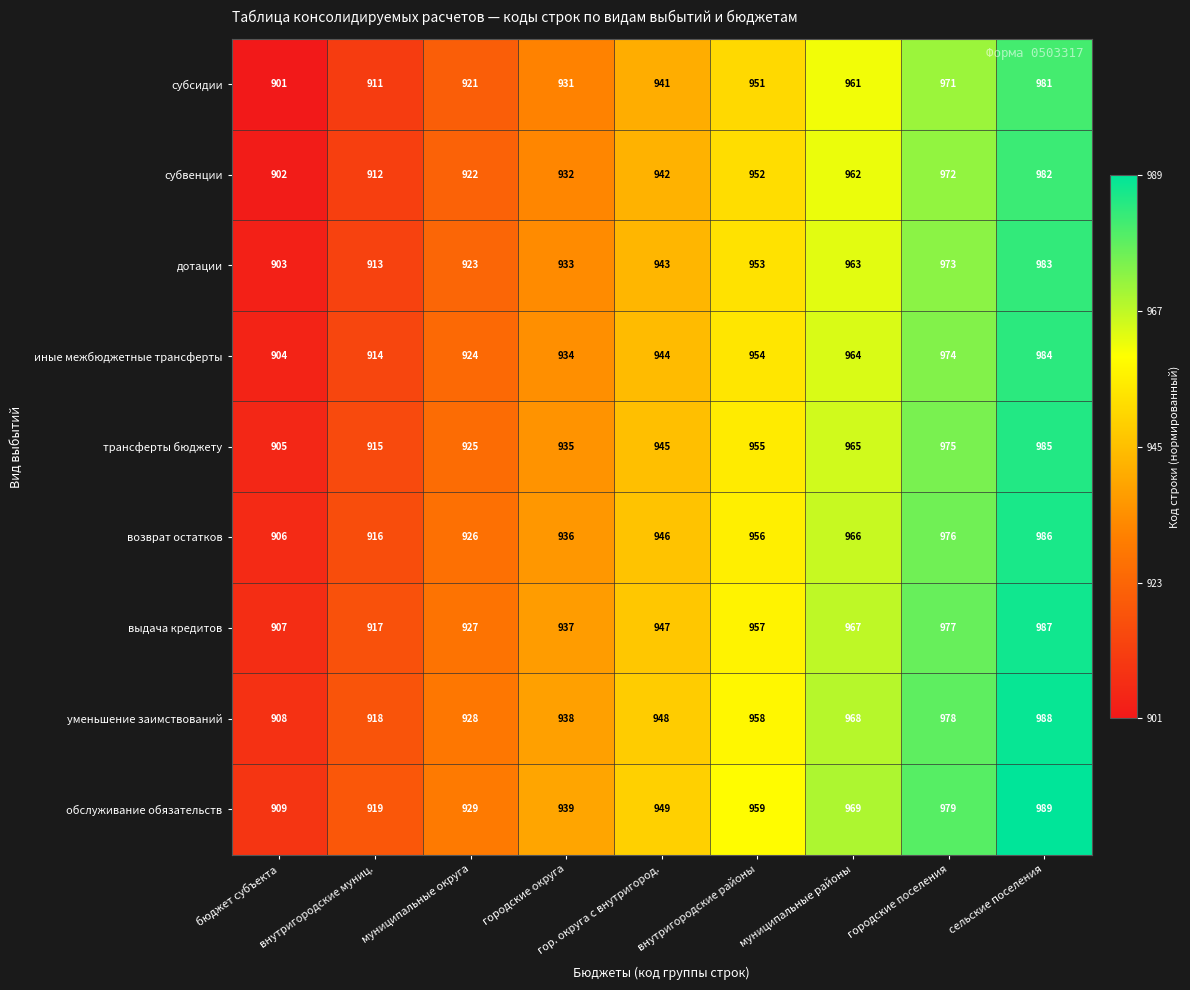

What is the total value across all series at городские поселения?

8775